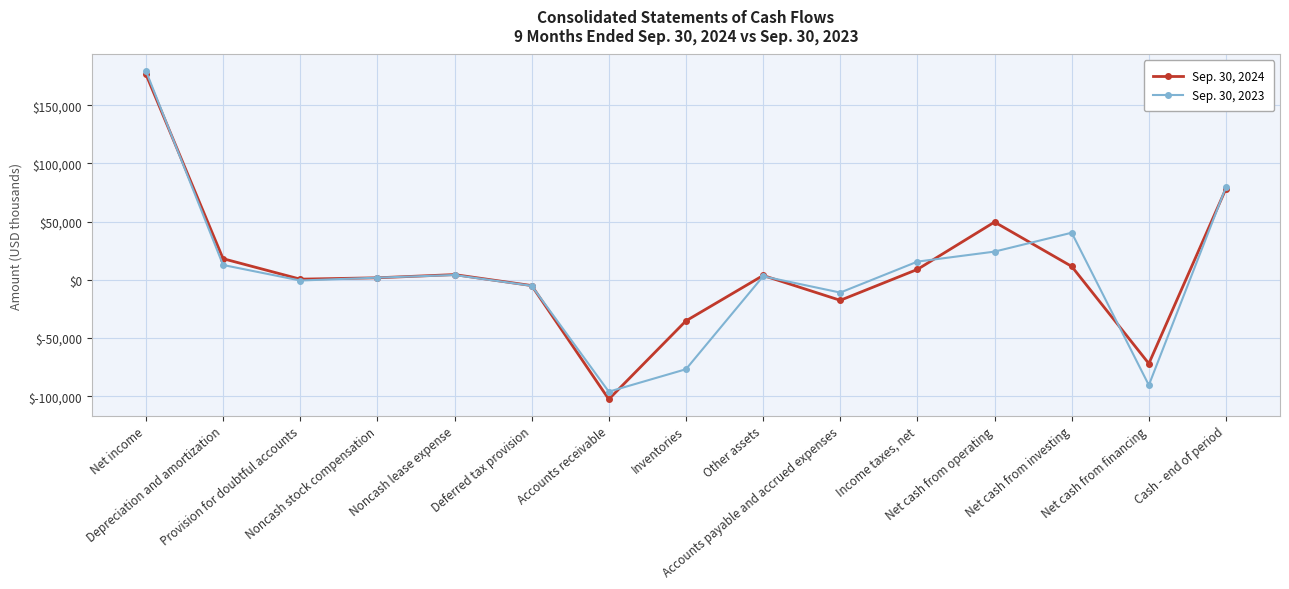

Rank the series by their maximum value, from lowest to highest.

Sep. 30, 2024, Sep. 30, 2023